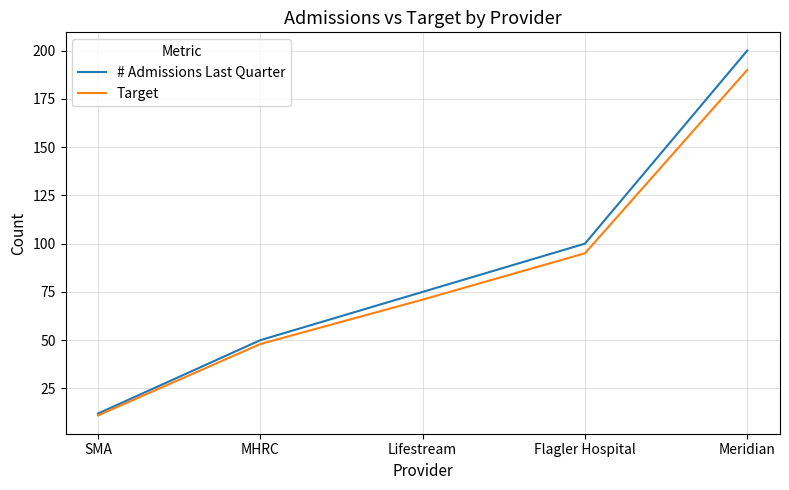

Does the chart display data point markers on the line(s)?

No